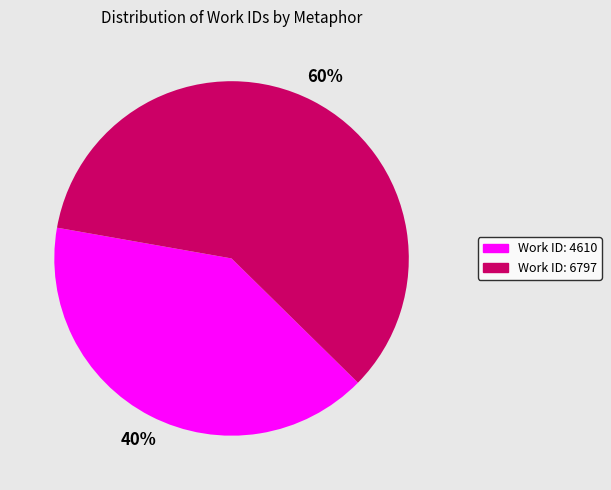

Rank the categories by value from highest to lowest.

Work ID: 6797, Work ID: 4610